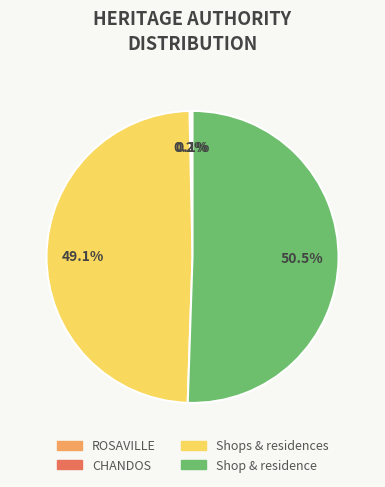

To the nearest percent, what is the average slice percentage?

25%